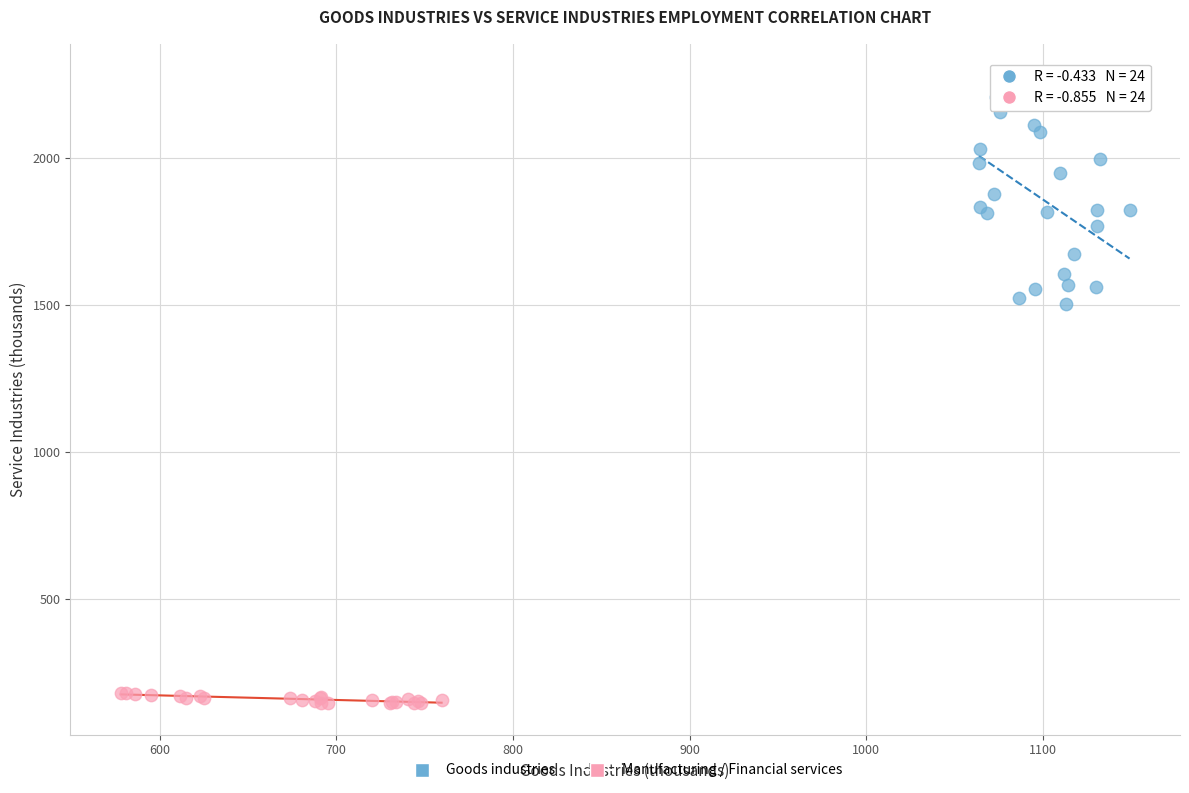

What are all the series names shown in the legend?

Goods industries, Manufacturing / Financial services